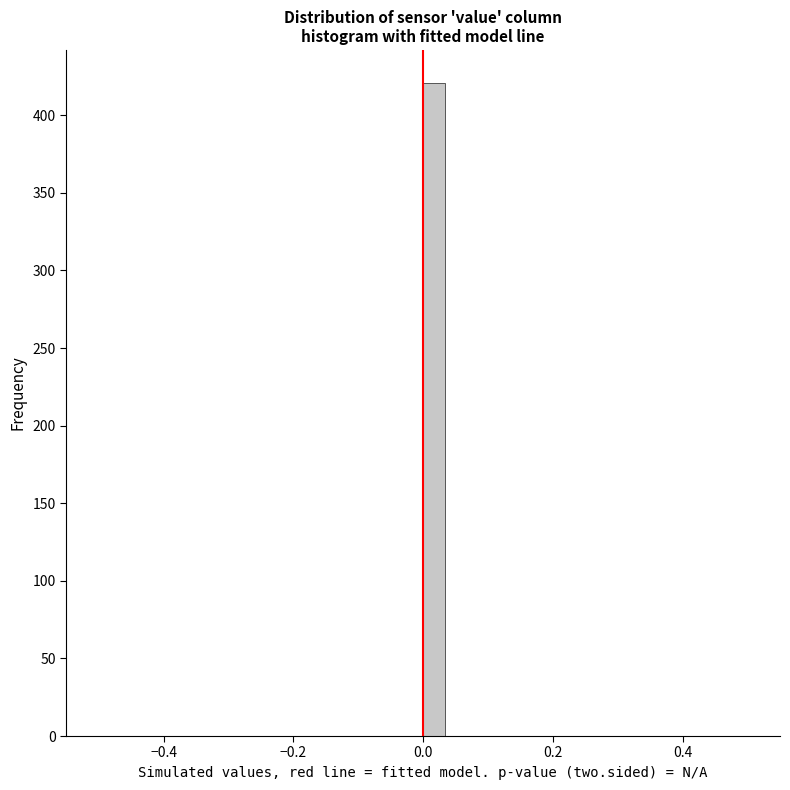

Read against the x-axis, roughly where is the centre of the tallest bar?

0.02